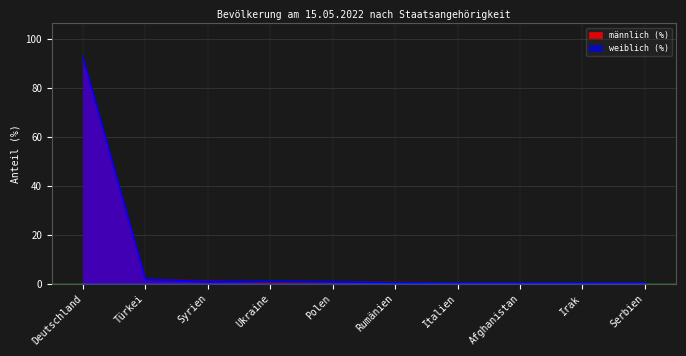

At which category does weiblich (%) reach its first local valley?

Syrien